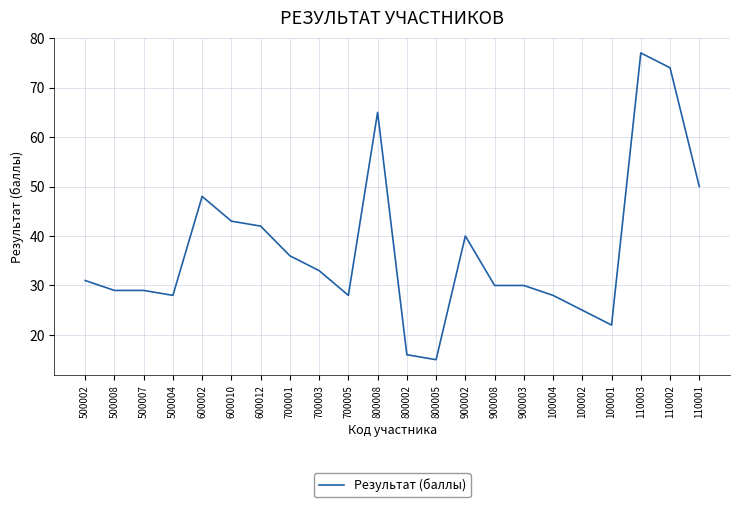

What is the ratio of the value at 900002 to the value at 110002?

0.5